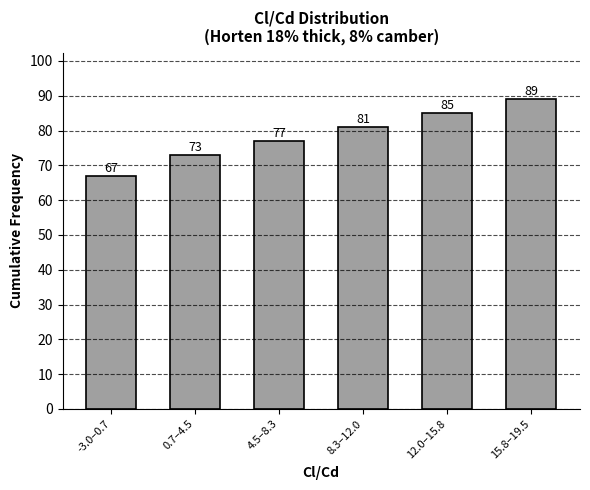

Reading right to left, extract all data points from this chart.

15.8–19.5=89	12.0–15.8=85	8.3–12.0=81	4.5–8.3=77	0.7–4.5=73	-3.0–0.7=67